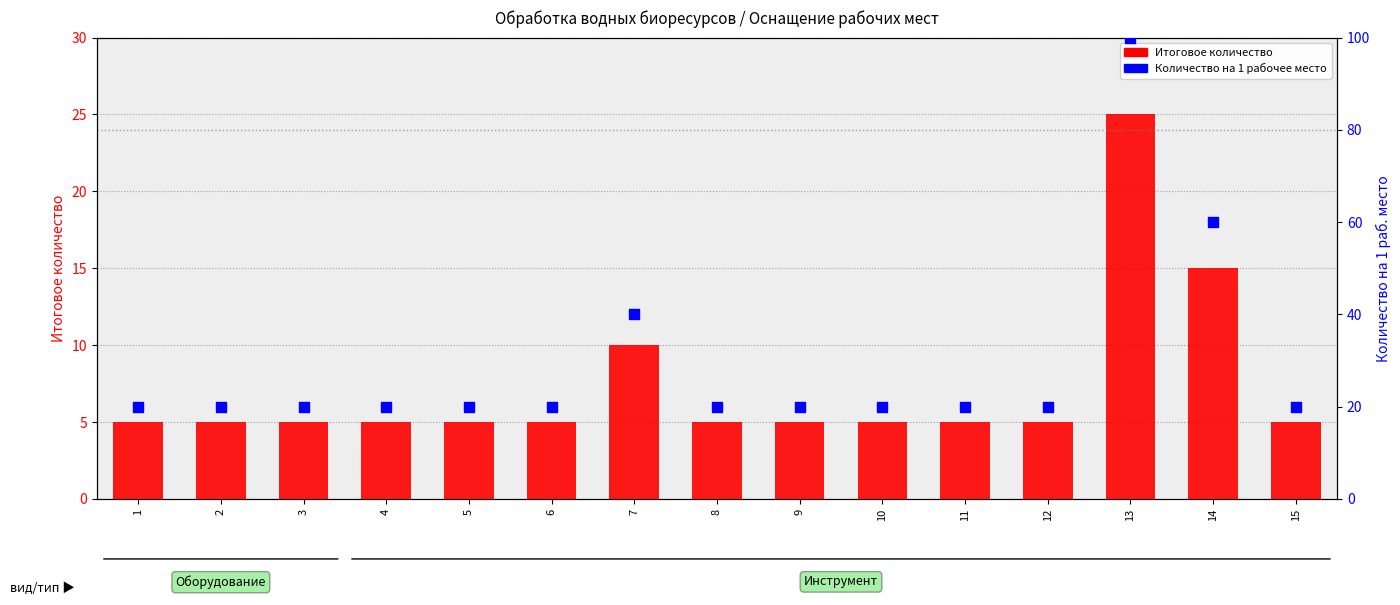

Which series has the largest Y range (max minus min)?

Количество на 1 раб. место